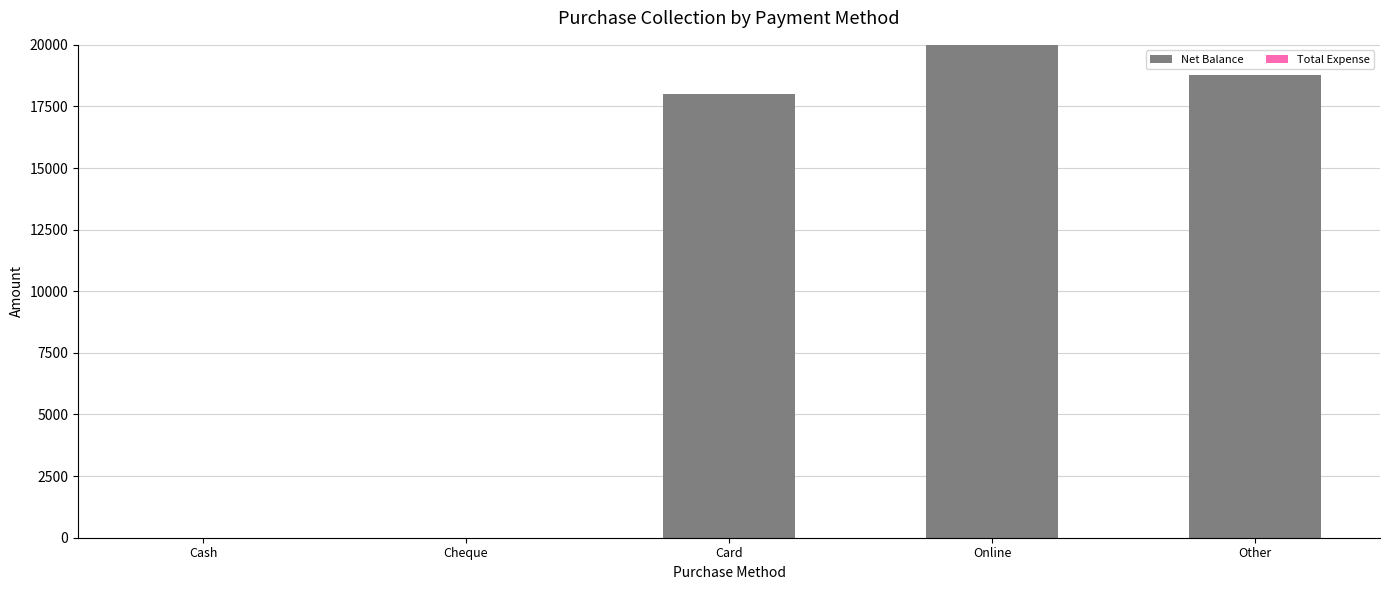

The chart shows a value of 26422 at Online. True or false?

False